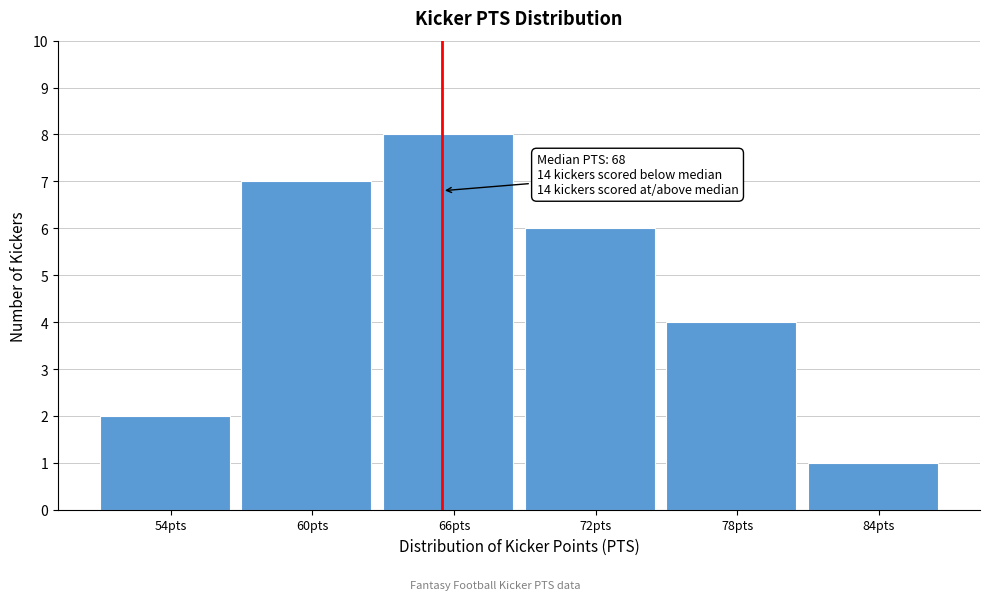

Reading left to right, what are all the values shown in this chart?

2	7	8	6	4	1